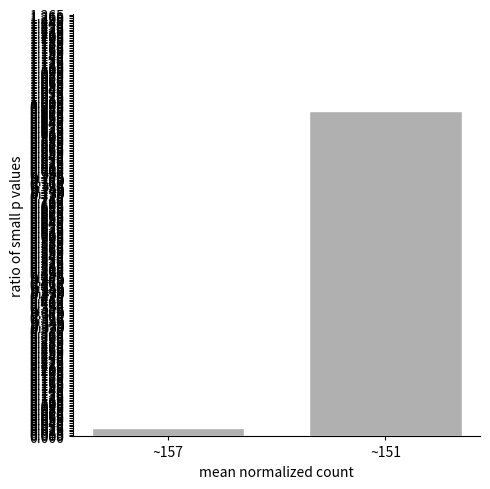

The chart shows a value of 1.6 at ~151. True or false?

False